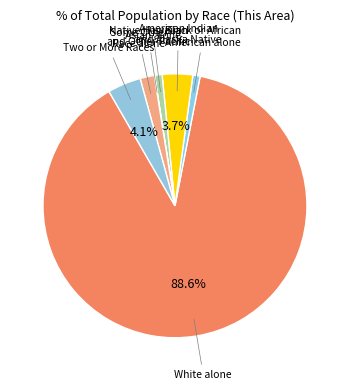

Count the number of slices in the pie.

7